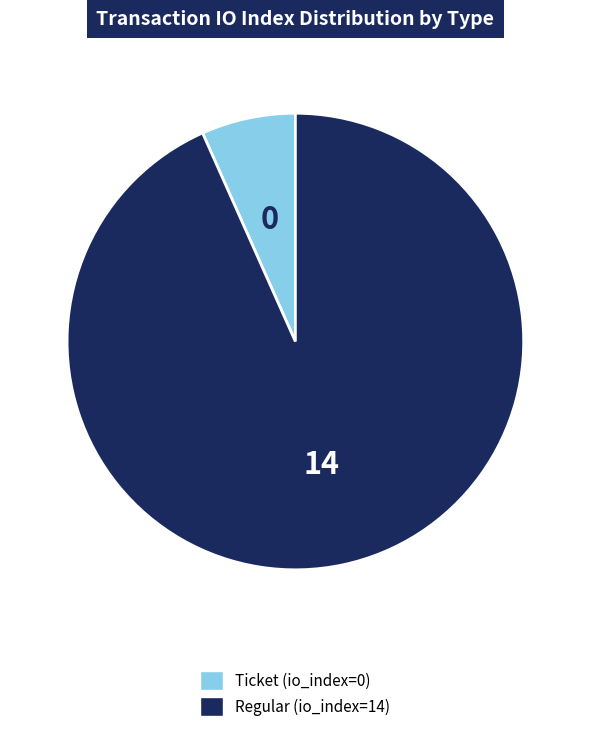

Combined, do Regular (io_index=14) and Ticket (io_index=0) account for over 50%?

Yes